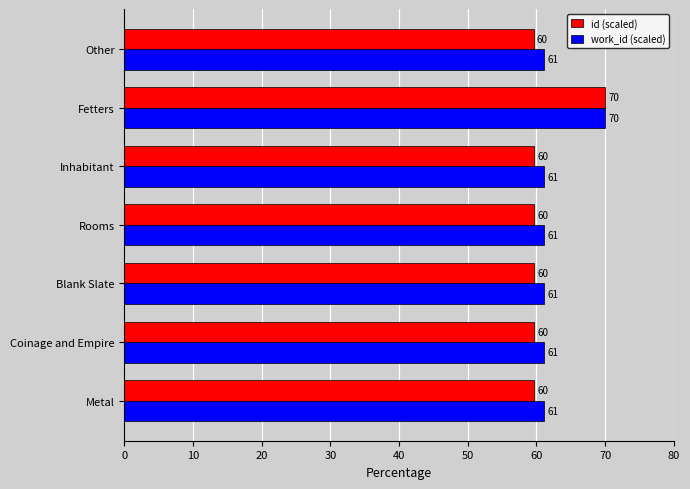

What is the minimum value shown in the chart?

59.6